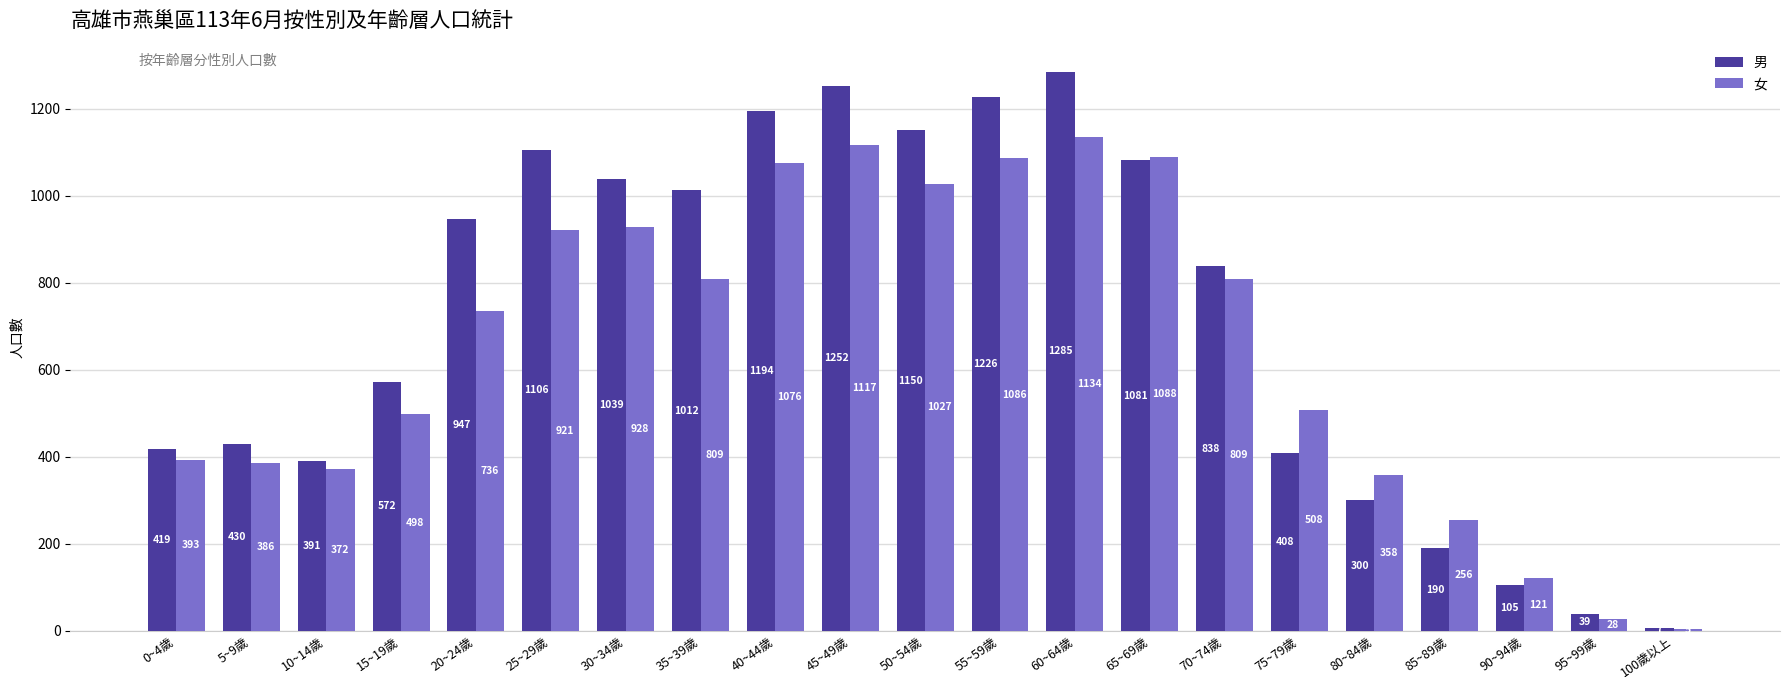

Count the number of categories in the chart.

21